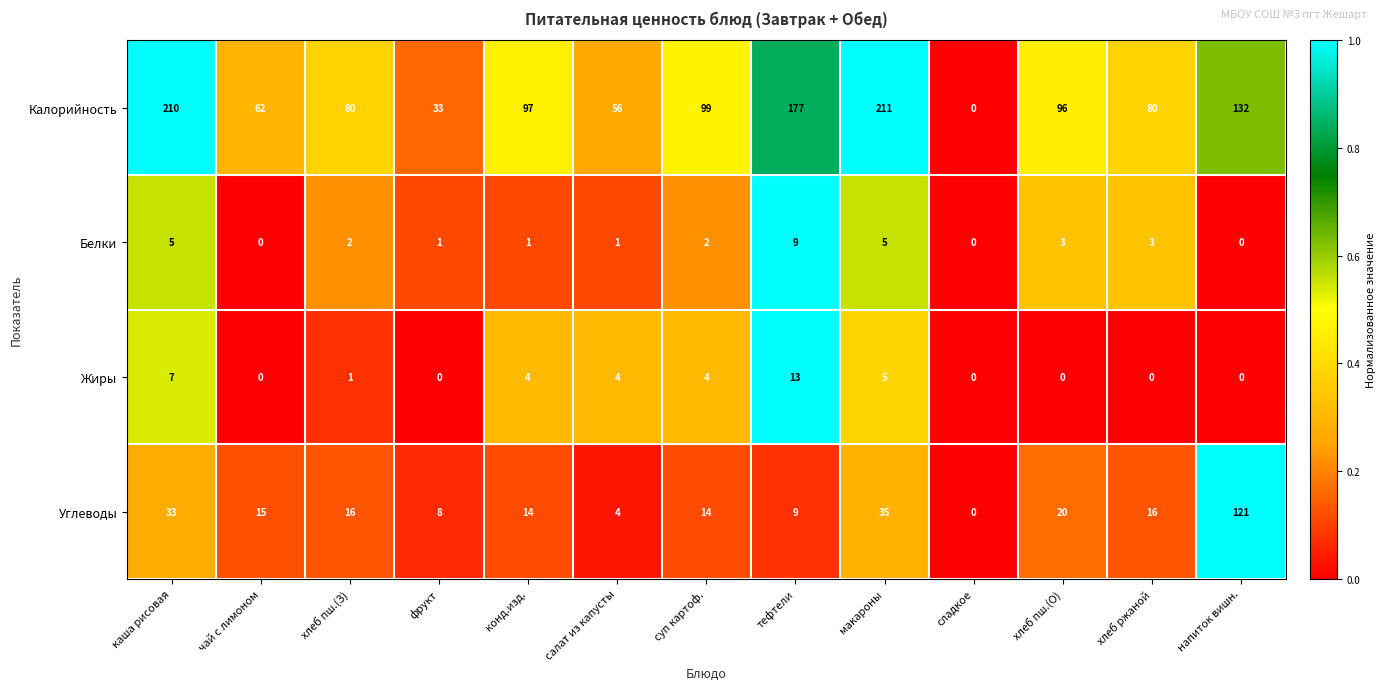

How many categories are shown in the chart?

13